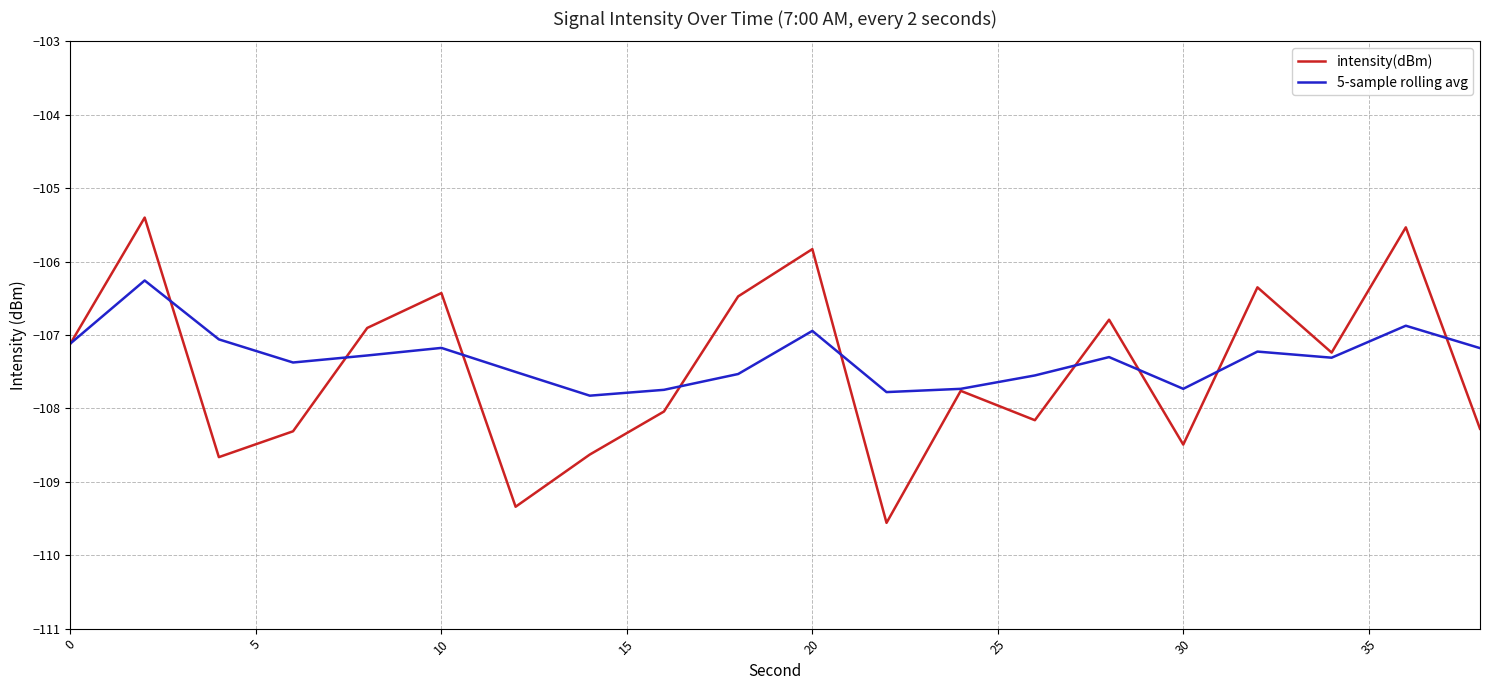

What is the difference between the second highest and second lowest values in the 5-sample rolling avg series?

0.9